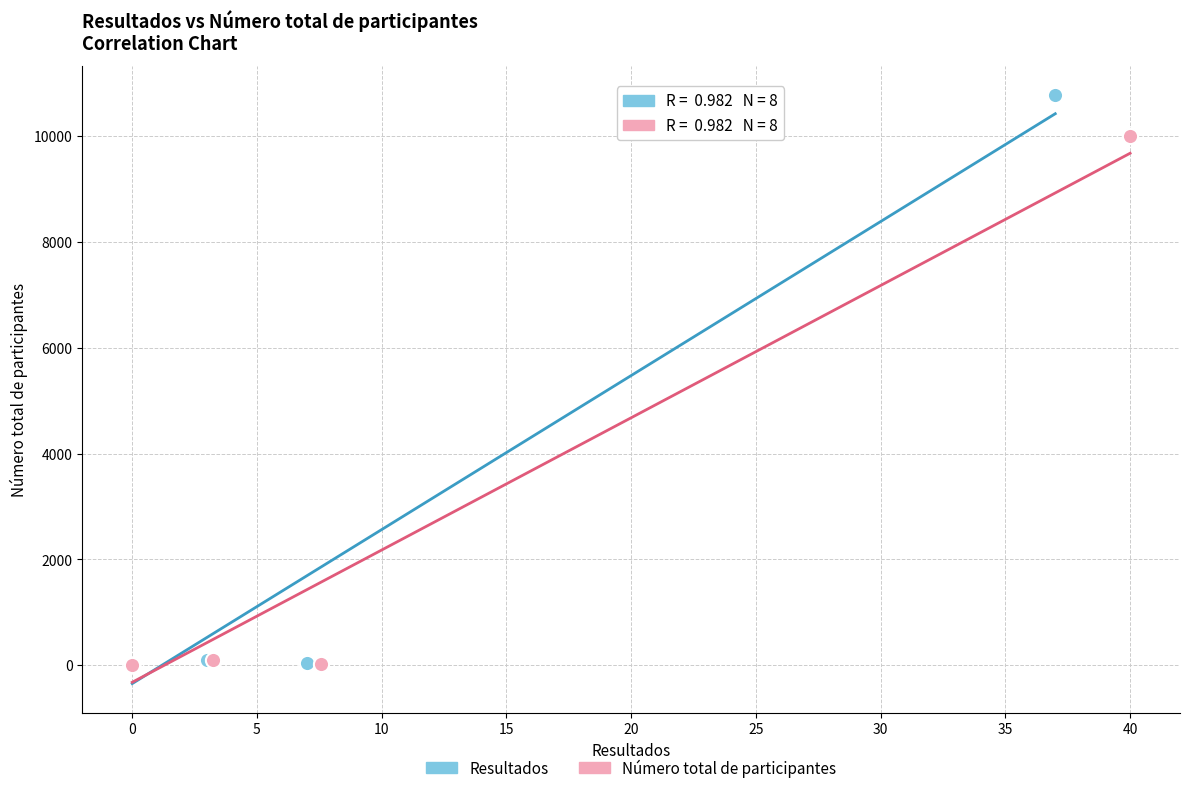

What are all the series names shown in the legend?

Resultados, Número total de participantes